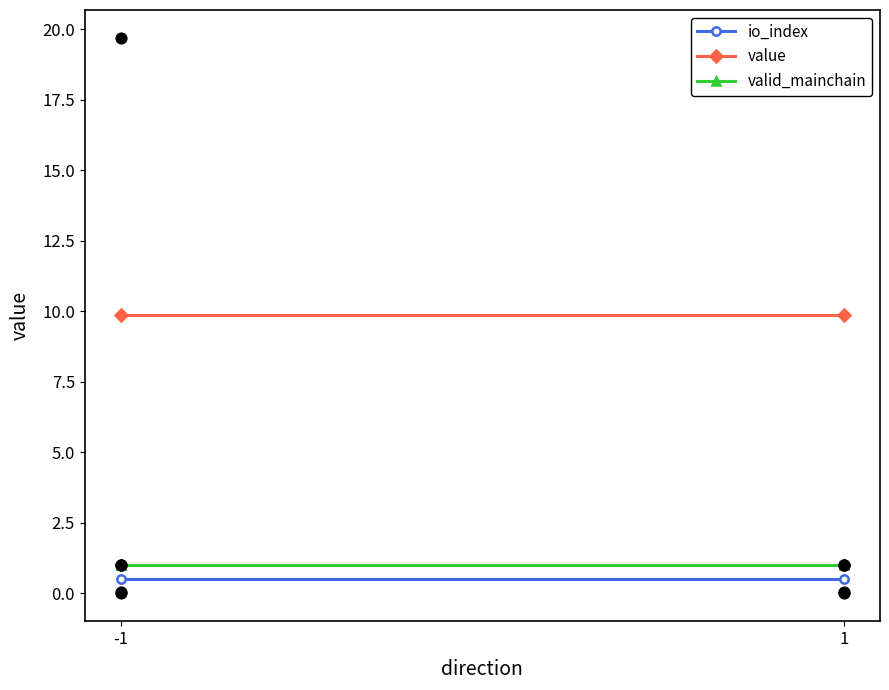

Which series has the largest Y range (max minus min)?

io_index